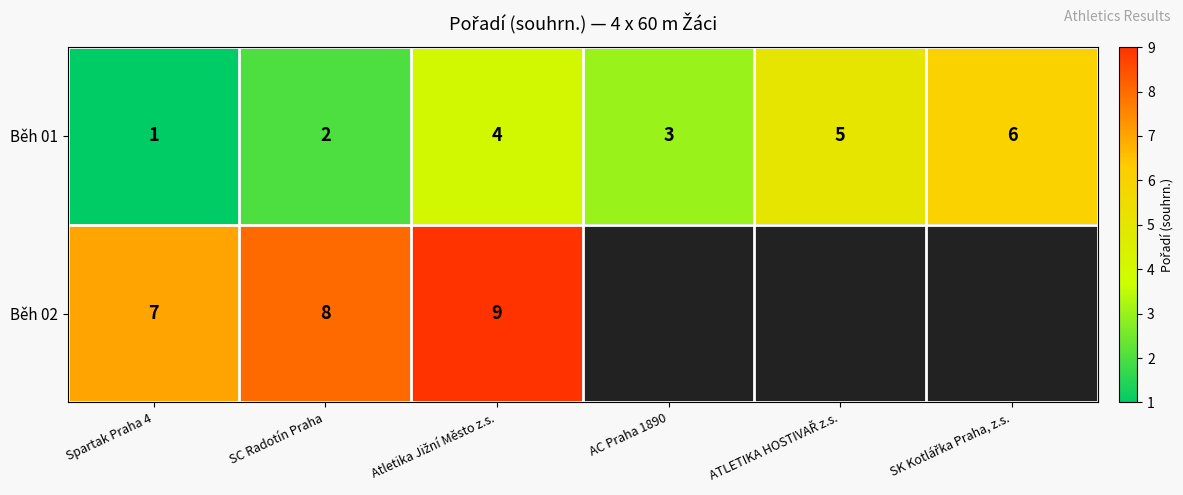

Which label corresponds to the smallest value in the chart?

Spartak Praha 4